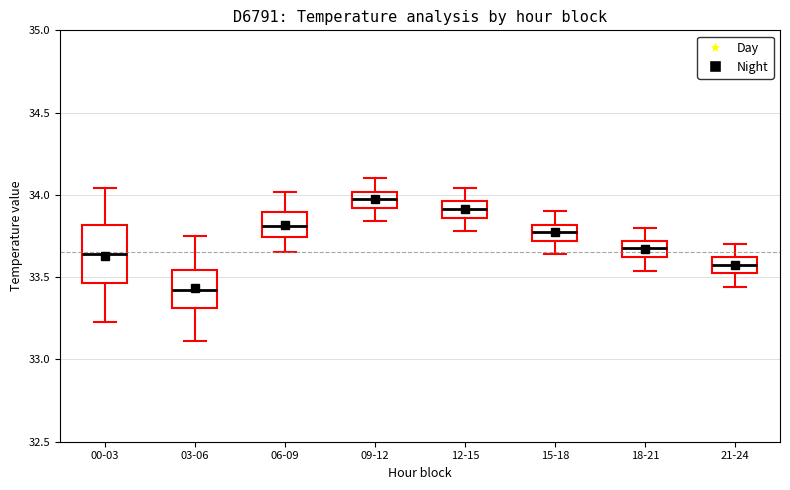

Where is the lower edge of the box for 18-21 on the y-axis? The values are not printed on the chart, so give them approximately, as read against the axis.

33.60